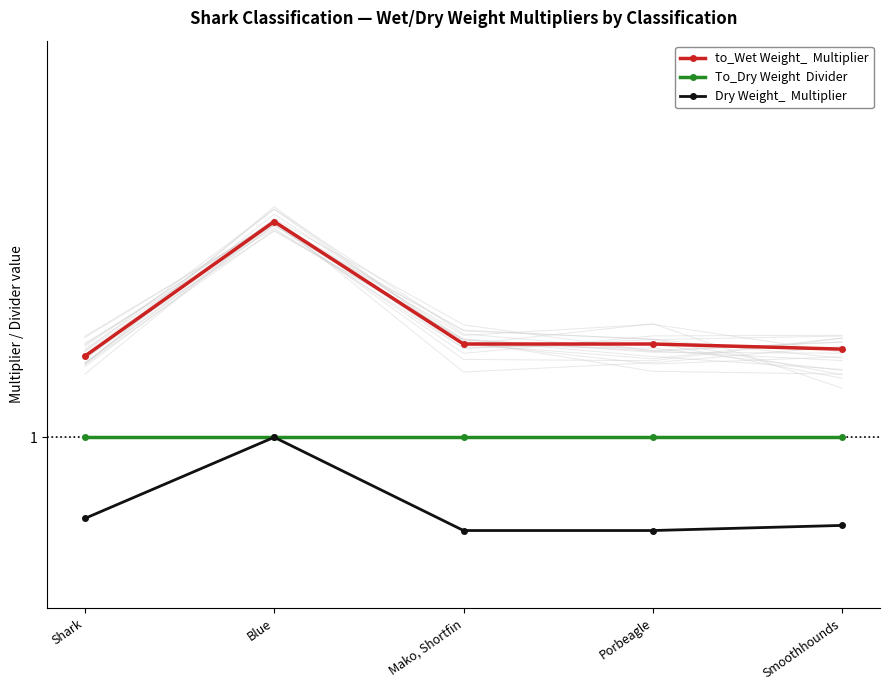

In Dry Weight_  Multiplier, how many points are higher than both neighbors (excluding endpoints)?

1